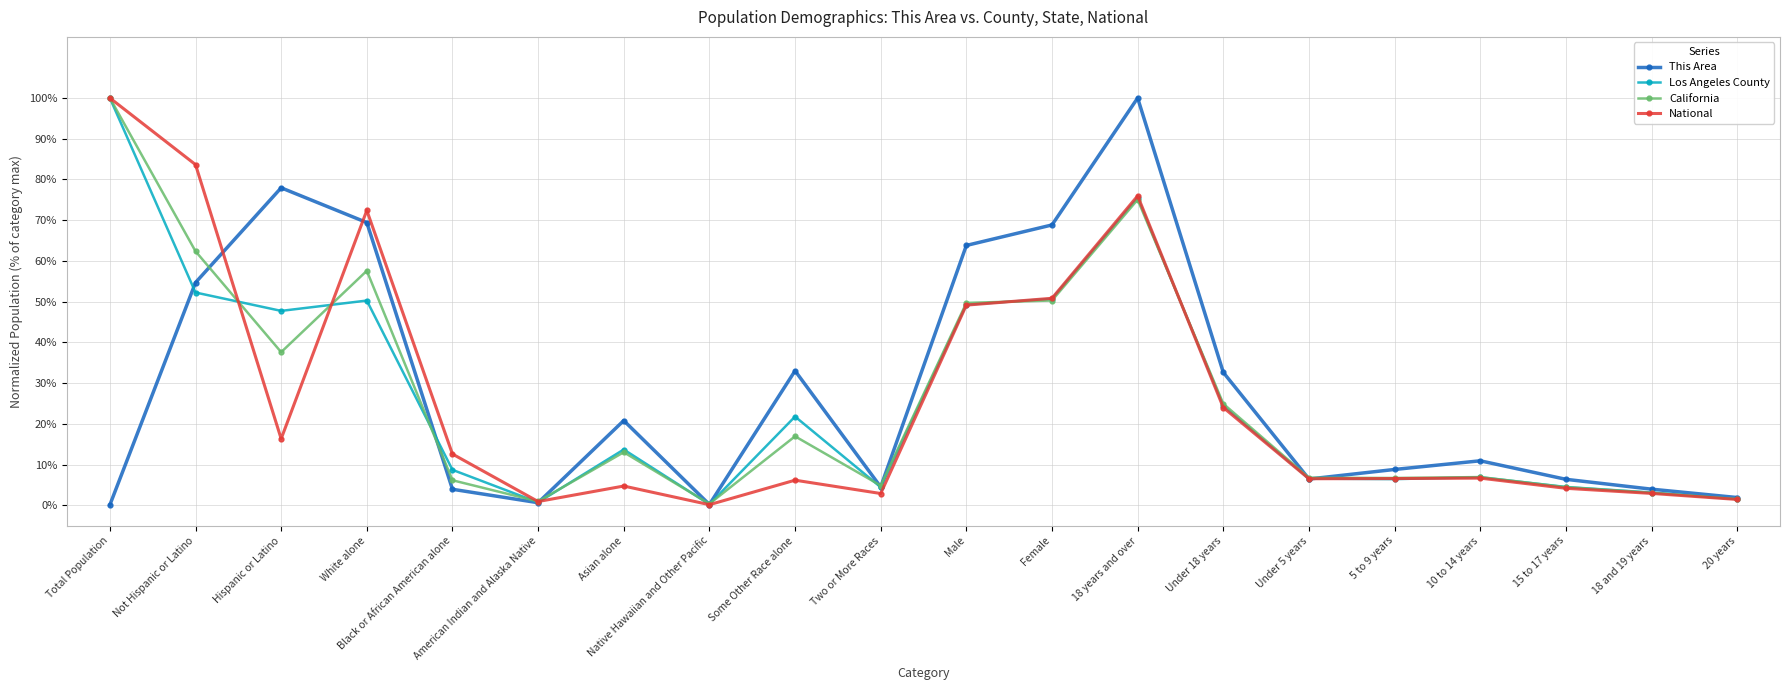

What is the value of the California point at the 7th from the left?

13.0